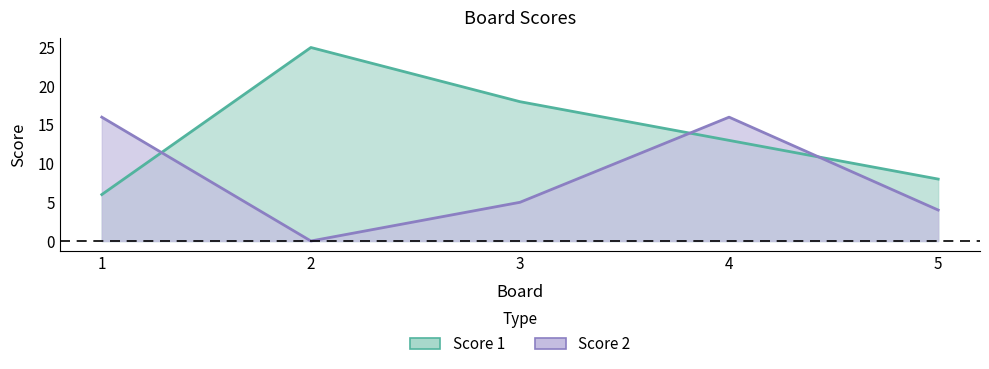

Where is Score 1 nearest to the value 15?

4